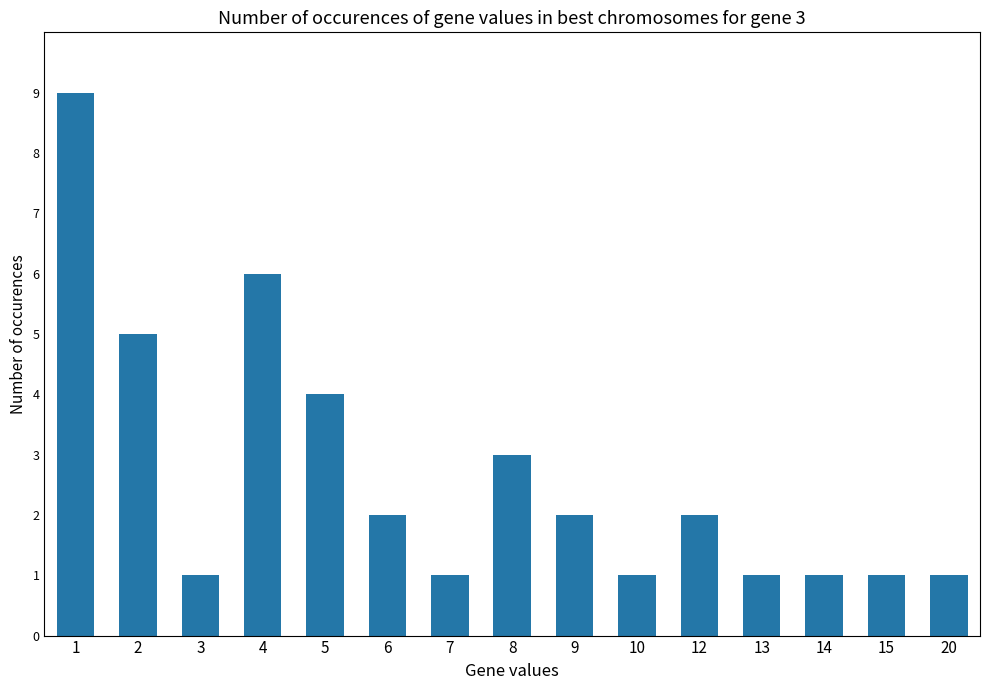

How many distinct data groups are displayed?

1